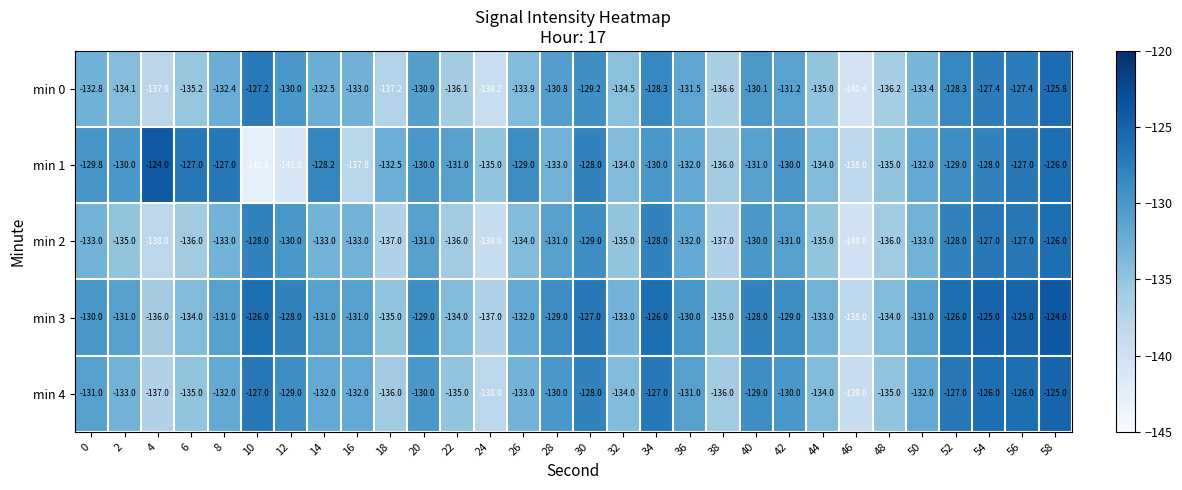

What is the minimum value shown in the chart?

-142.8